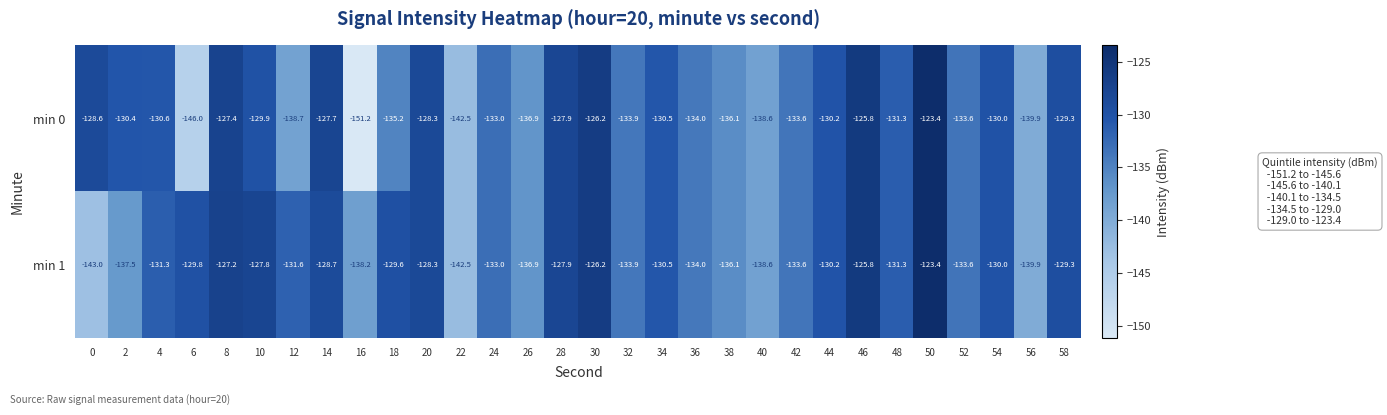

Count the number of data series in this chart.

2